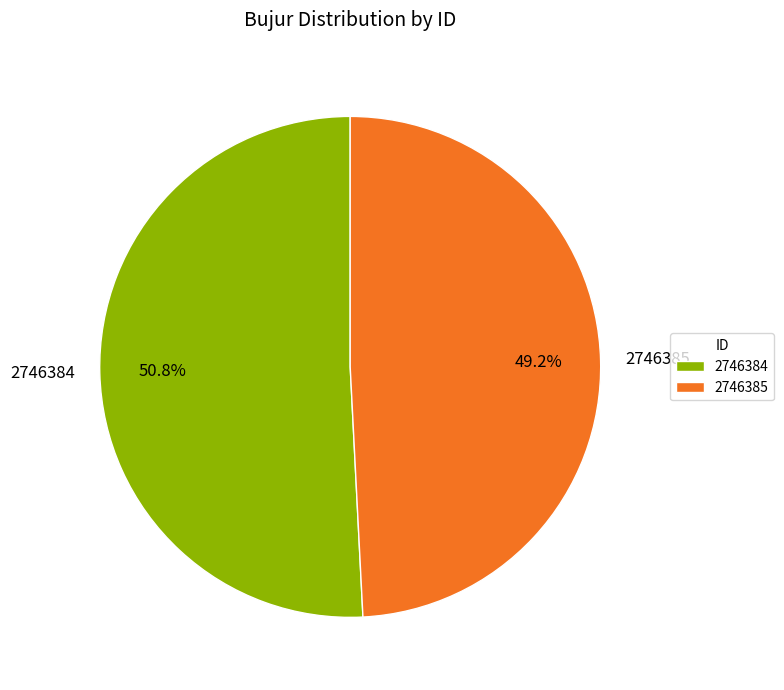

What portion of the pie excludes 2746385?

50.8%